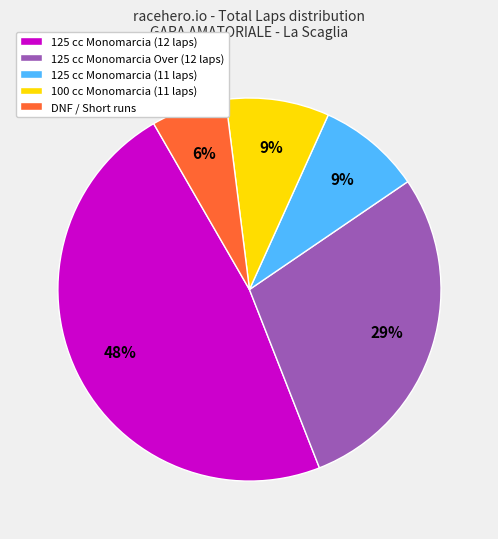

Between 125 cc Monomarcia Over (12 laps) and DNF / Short runs, which is larger?

125 cc Monomarcia Over (12 laps)